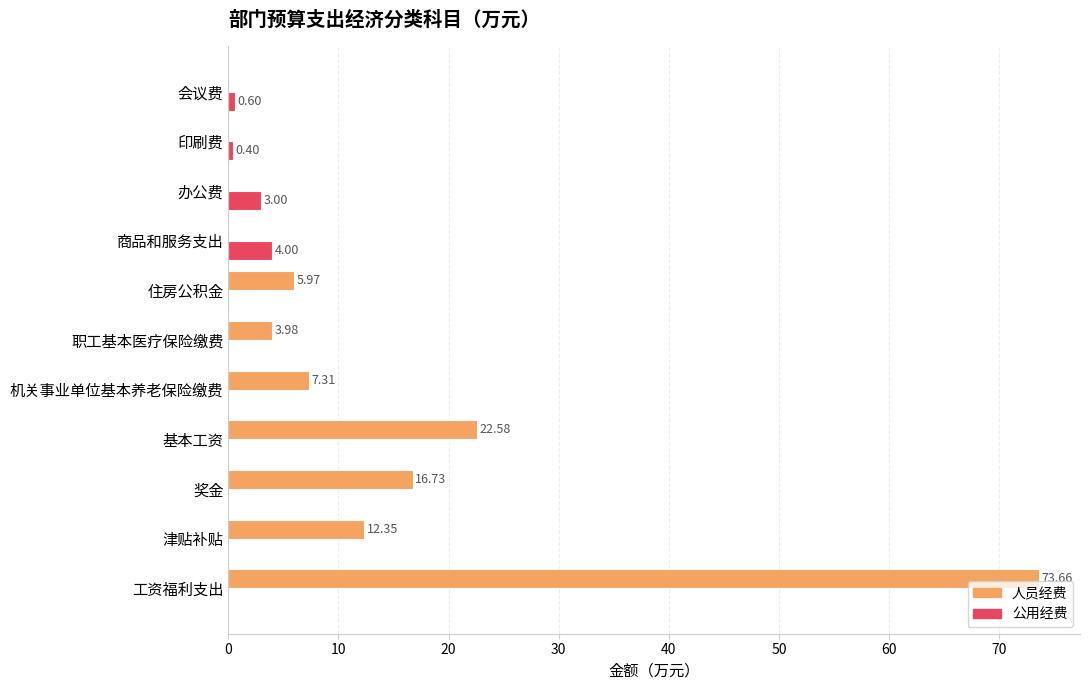

What is the sum of all 公用经费 values?

8.0